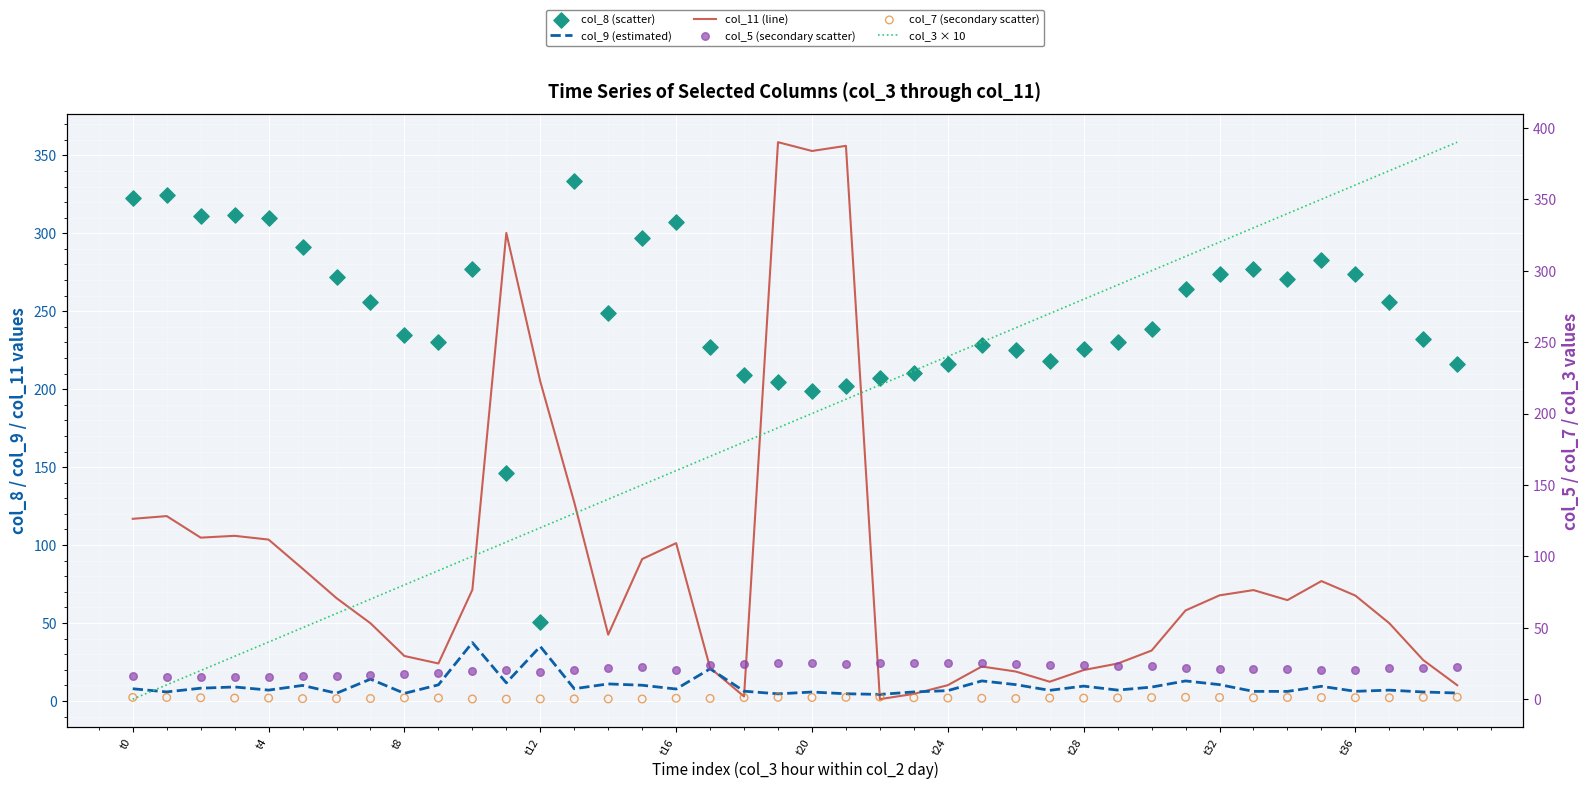

At how many categories does at least one series exceed 325?

11